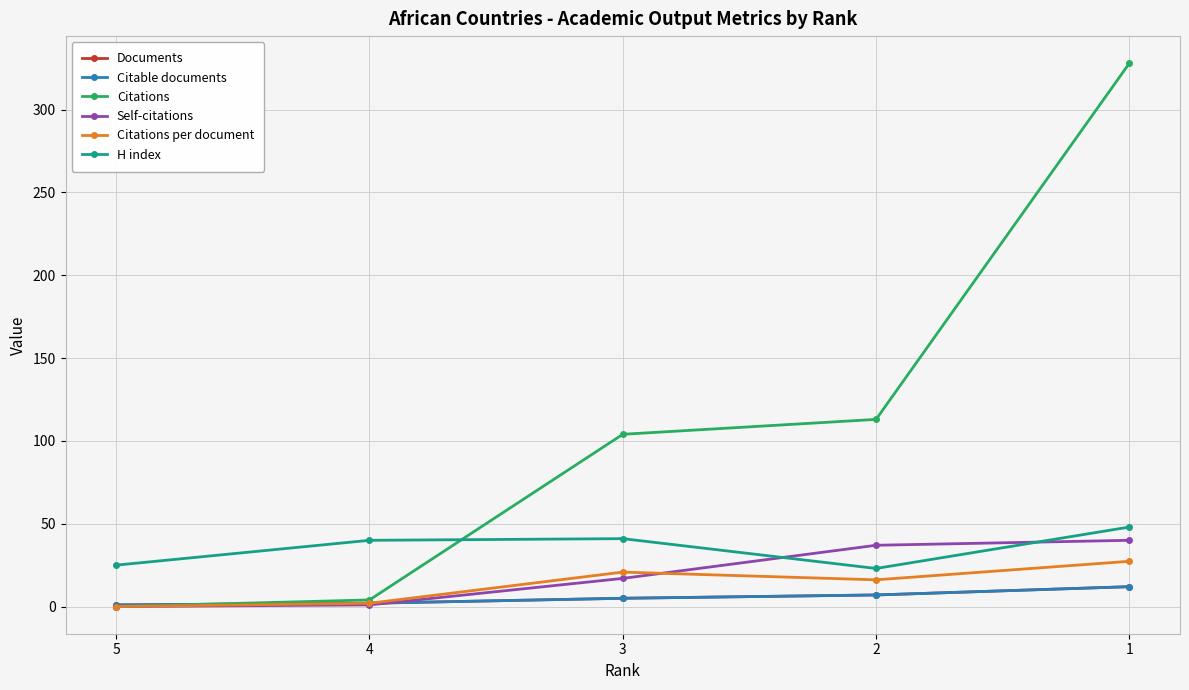

Reading right to left, what are all the values shown in this chart?

Documents: 1=12.0	2=7.0	3=5.0	4=2.0	5=1.0
Citable documents: 1=12.0	2=7.0	3=5.0	4=2.0	5=1.0
Citations: 1=328.0	2=113.0	3=104.0	4=4.0	5=0.0
Self-citations: 1=40.0	2=37.0	3=17.0	4=1.0	5=0.0
Citations per document: 1=27.3	2=16.1	3=20.8	4=2.0	5=0.0
H index: 1=48.0	2=23.0	3=41.0	4=40.0	5=25.0